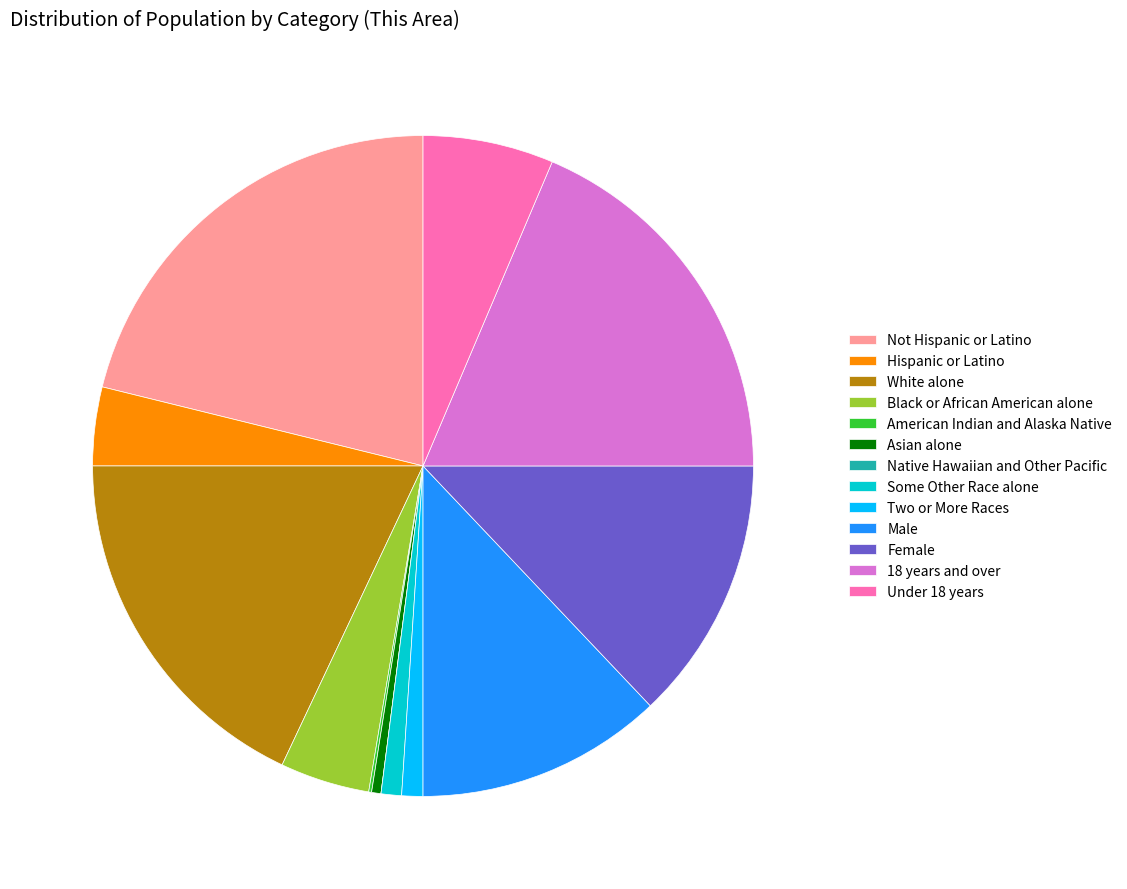

True or false: Hispanic or Latino accounts for 4% of the total.

True